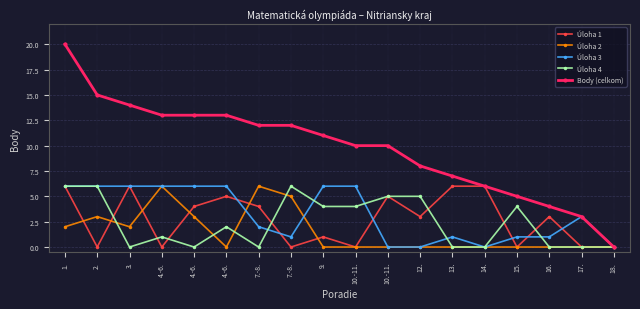

Is it true that Úloha 2 equals 5 at 2.?

False